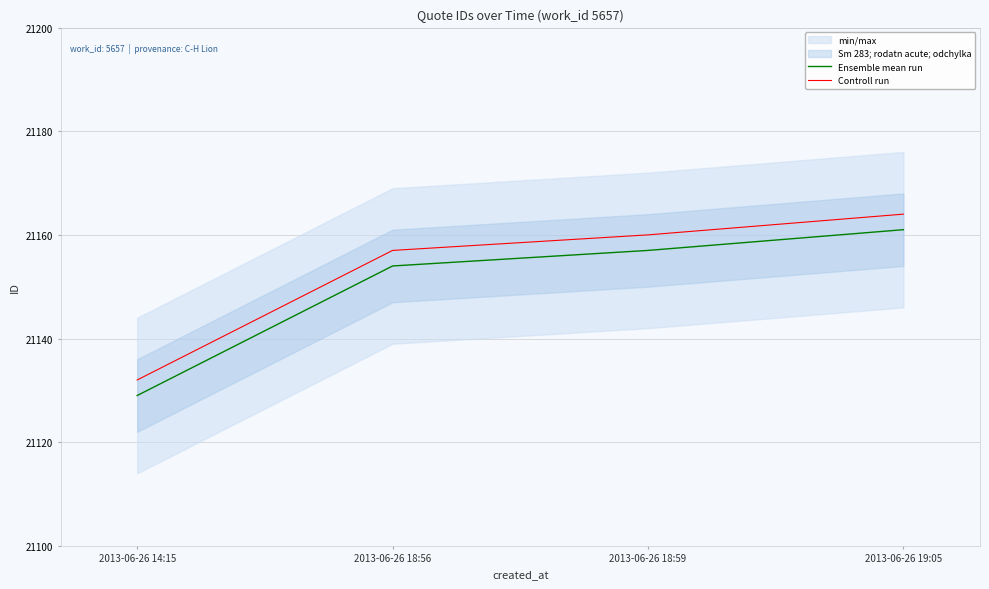

Rank the series at 2013-06-26 14:15 from lowest to highest value.

Ensemble mean run, Controll run